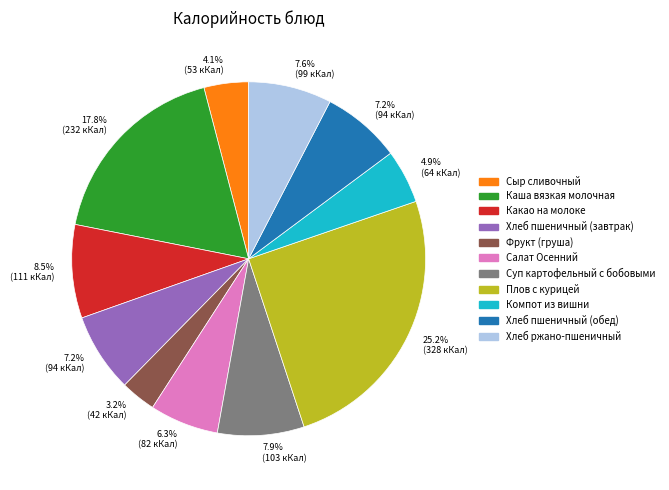

To the nearest percent, what is the combined percentage of Хлеб пшеничный (обед) and Фрукт (груша)?

10%